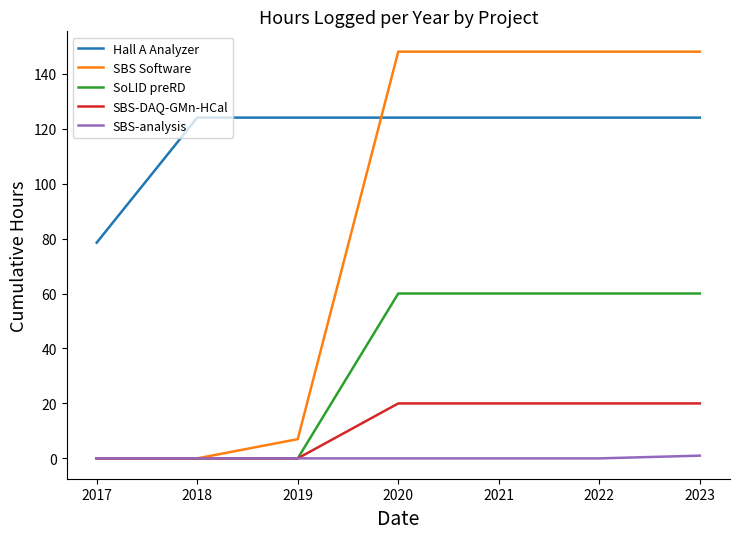

Where do Hall A Analyzer and SBS Software first cross each other?

2019 and 2020